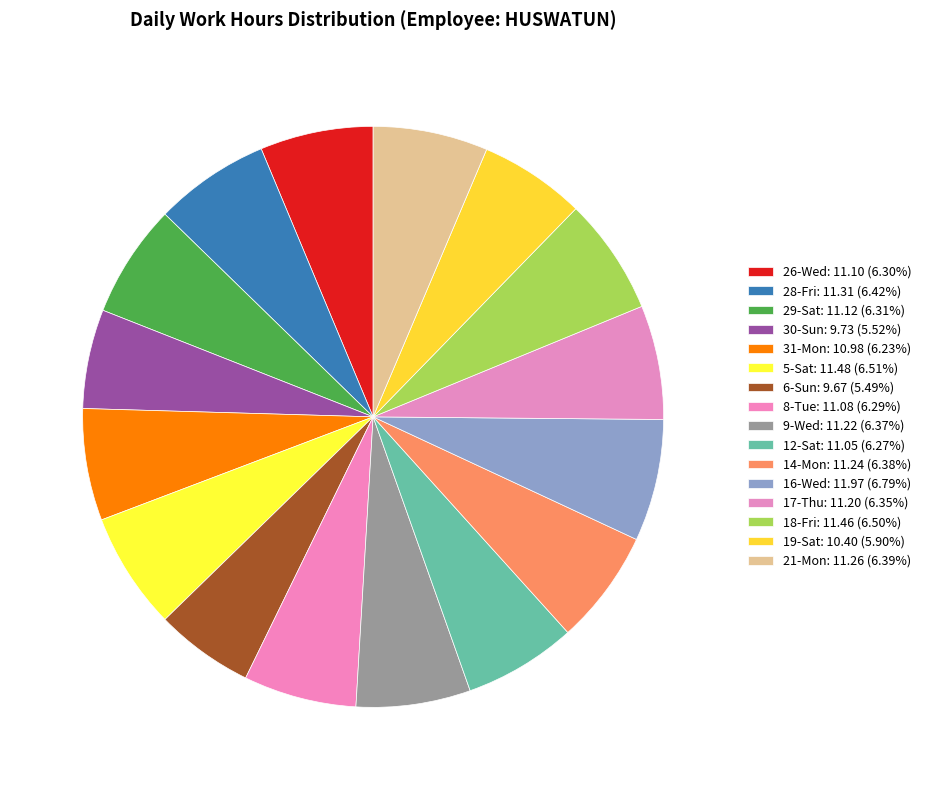

True or false: 29-Sat accounts for 6% of the total.

True